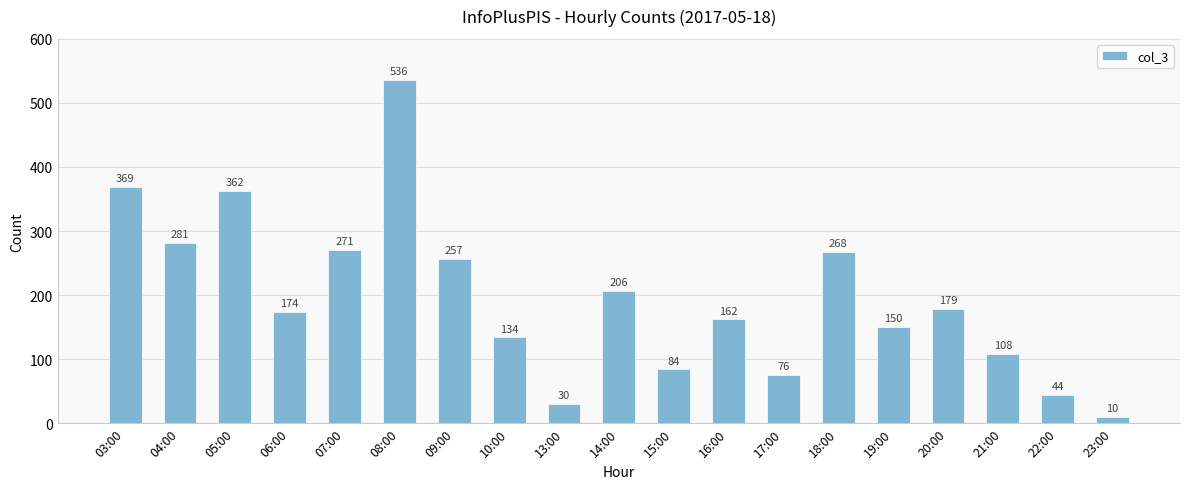

Reading right to left, extract all data points from this chart.

10	44	108	179	150	268	76	162	84	206	30	134	257	536	271	174	362	281	369